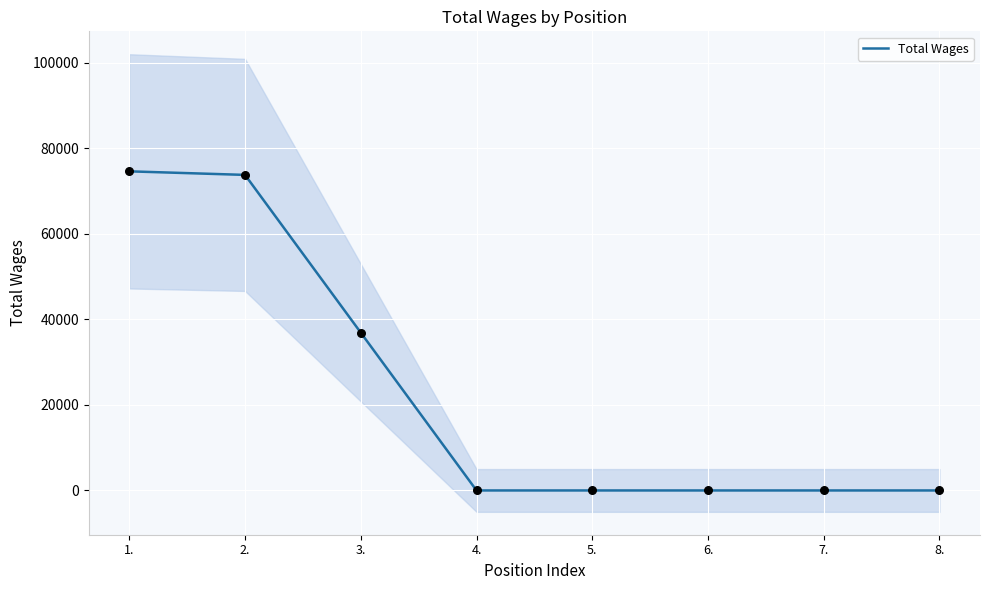

What is the change in value from 2. to 7.?

-73767